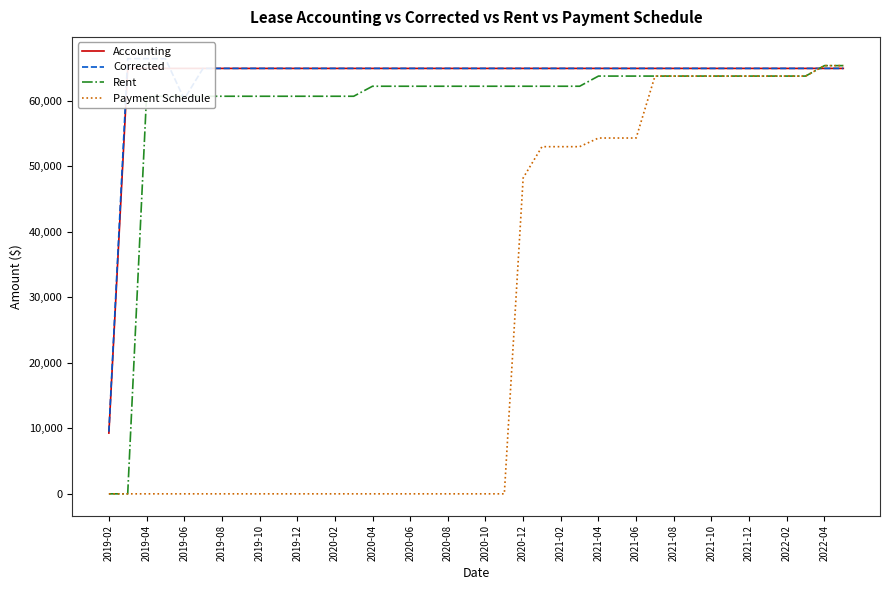

The value of Payment Schedule at 2019-06 is -31307.6. True or false?

False